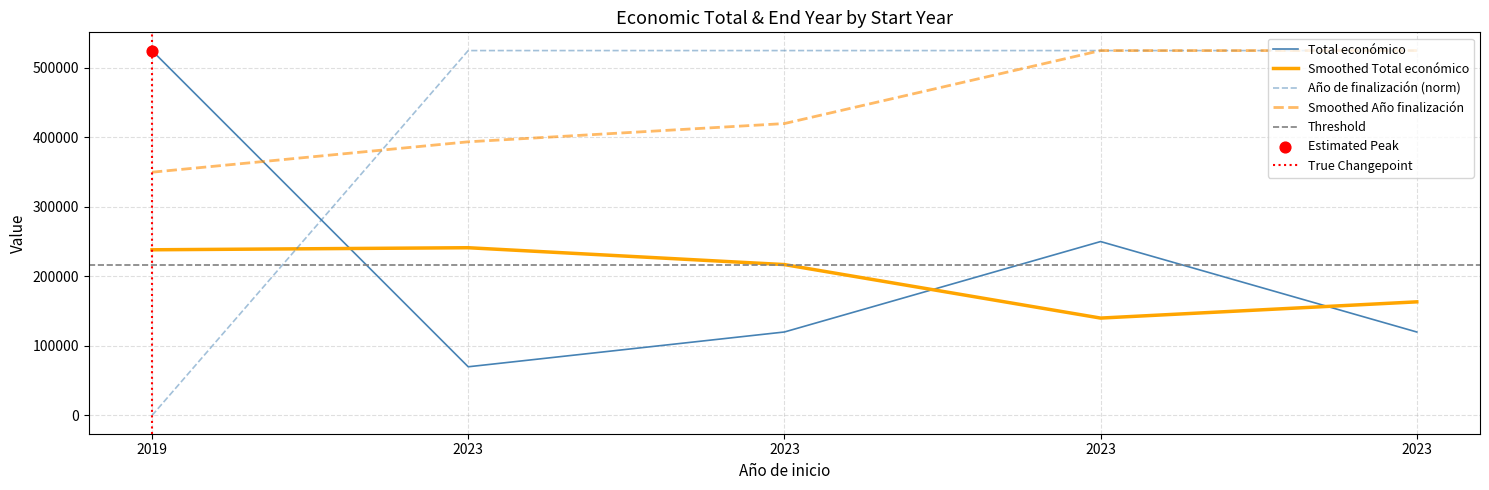

At which category is the sum across all series the highest?

2023